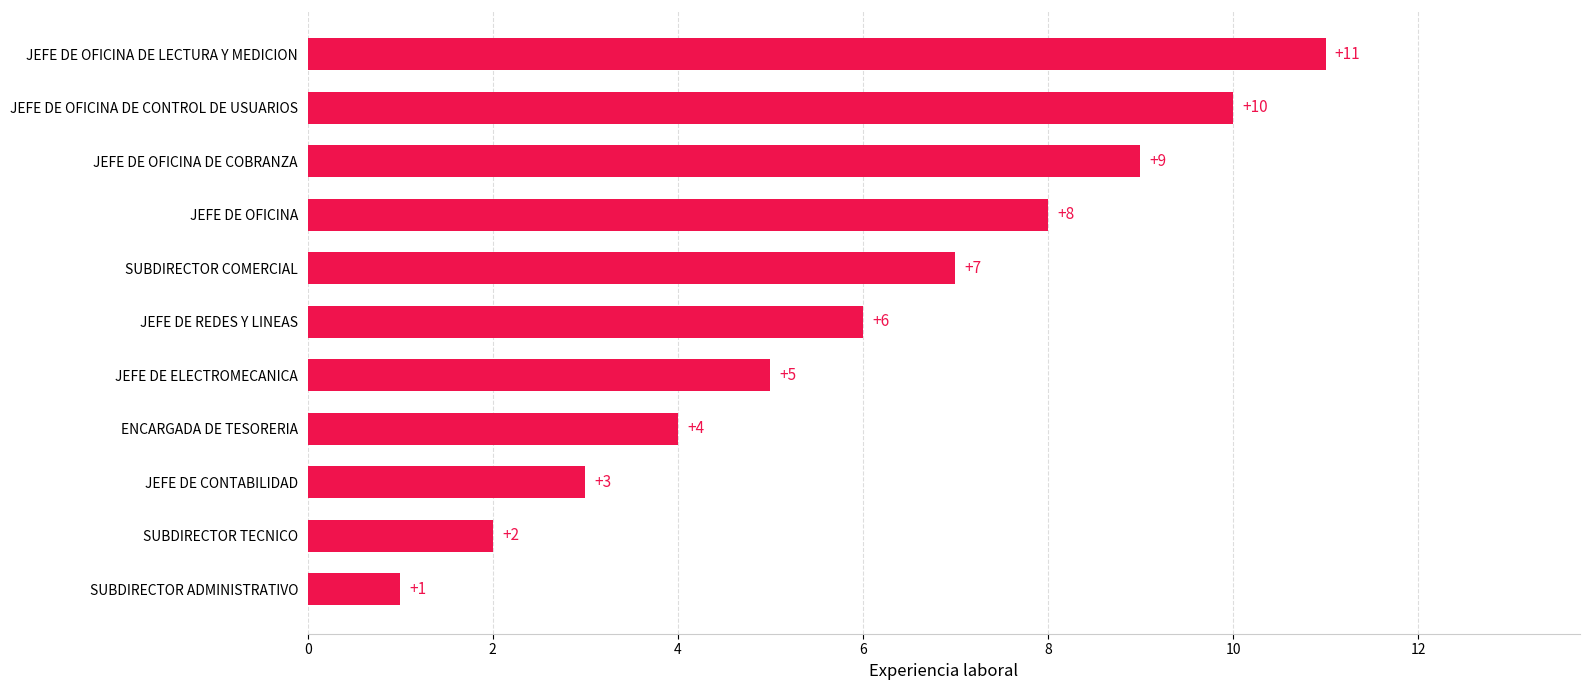

Which has a higher value, JEFE DE OFICINA DE LECTURA Y MEDICION or SUBDIRECTOR COMERCIAL?

JEFE DE OFICINA DE LECTURA Y MEDICION